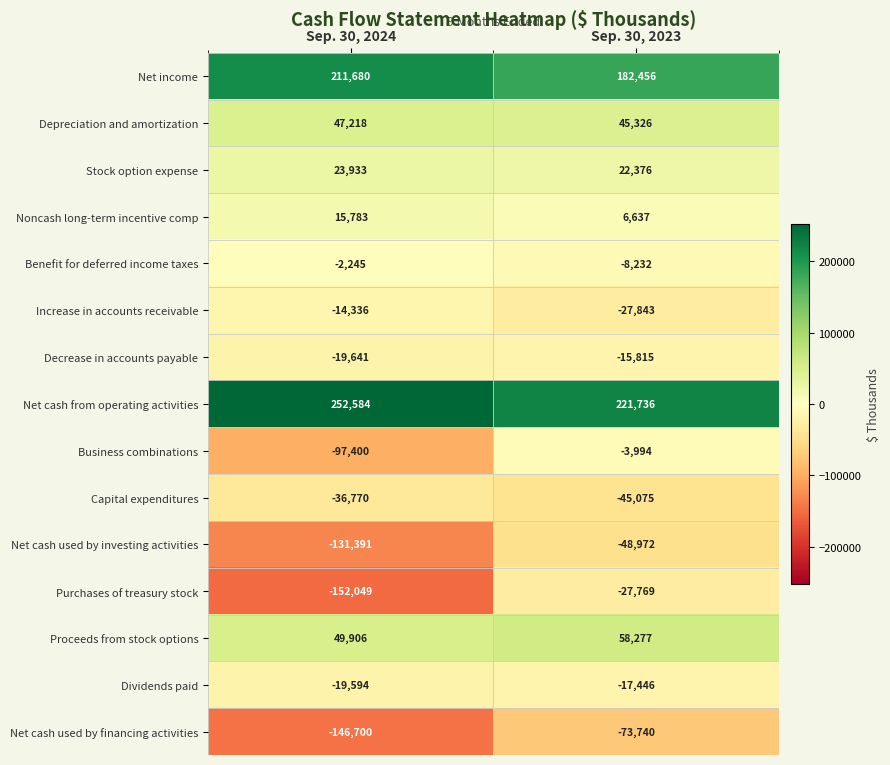

What is the sum of all Net cash used by investing activities values?

-180363